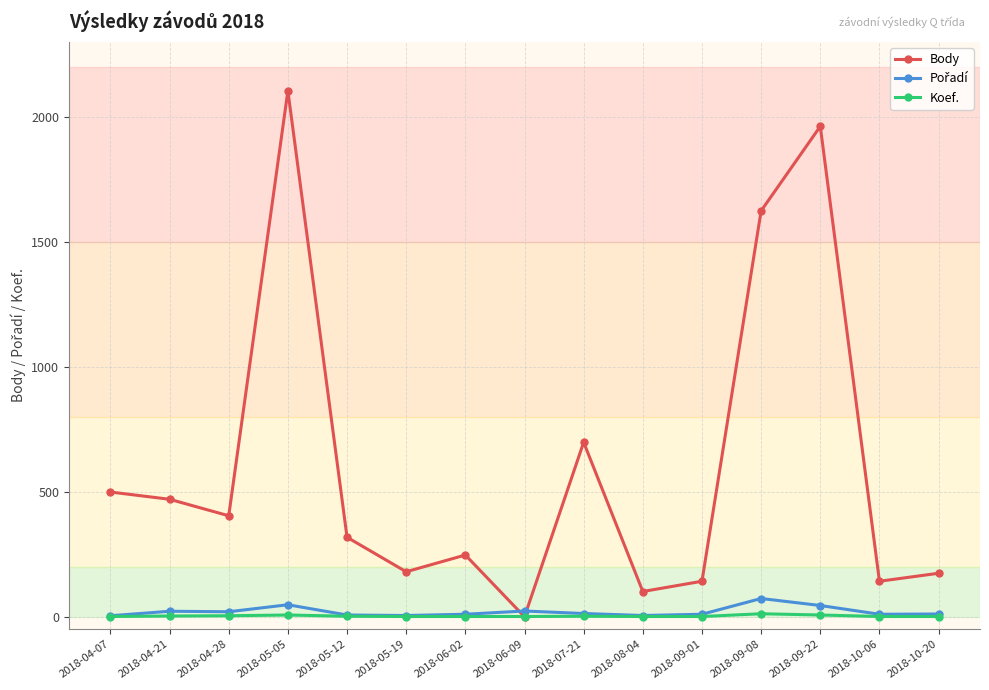

What is the label of the 7th point from the left?

2018-06-02